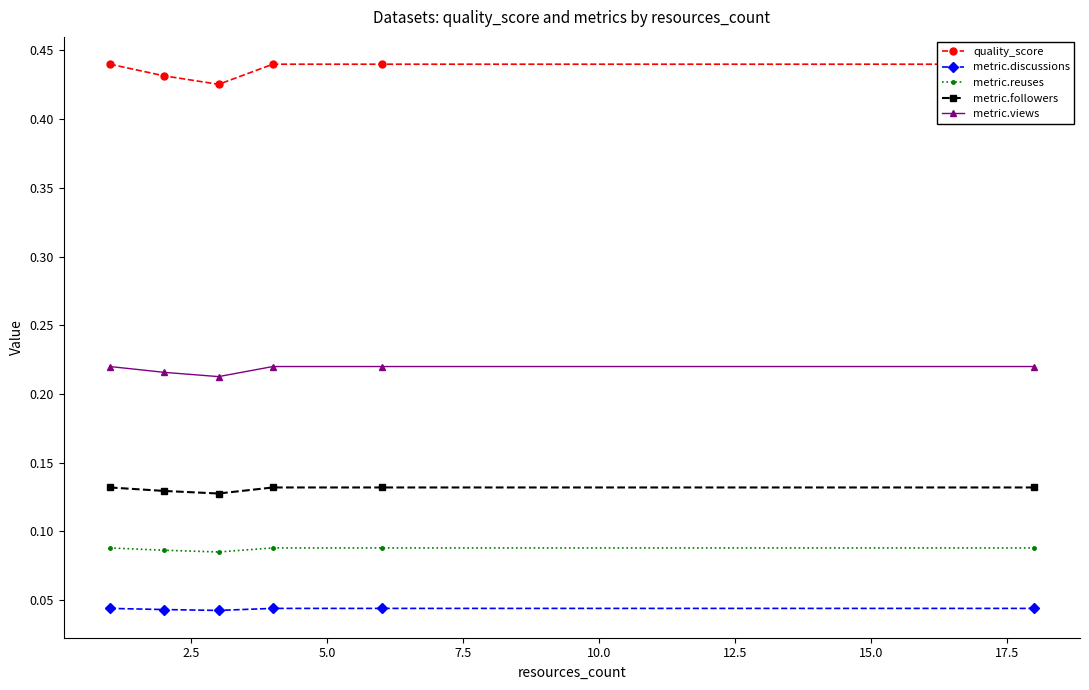

What is the value of the metric.views point at the 6th from the left?

0.2